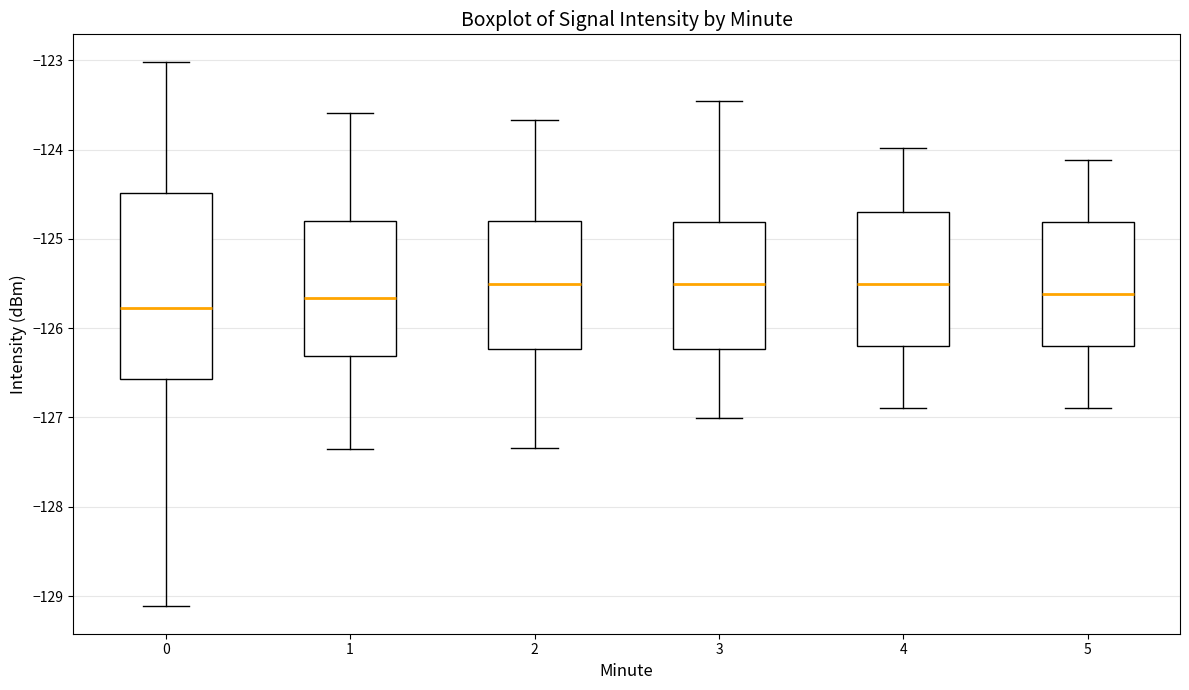

Reading left to right, read every box against the y-axis: the position of its median line, the range the box covers, and the ends of its whiskers. The values are not printed on the chart, so give them approximately, as read against the axis.

0: median -125.8, box -126.6 to -124.5, whiskers -129.1 to -123.0
1: median -125.7, box -126.3 to -124.8, whiskers -127.3 to -123.6
2: median -125.5, box -126.2 to -124.8, whiskers -127.3 to -123.7
3: median -125.5, box -126.2 to -124.8, whiskers -127.0 to -123.4
4: median -125.5, box -126.2 to -124.7, whiskers -126.9 to -124.0
5: median -125.6, box -126.2 to -124.8, whiskers -126.9 to -124.1